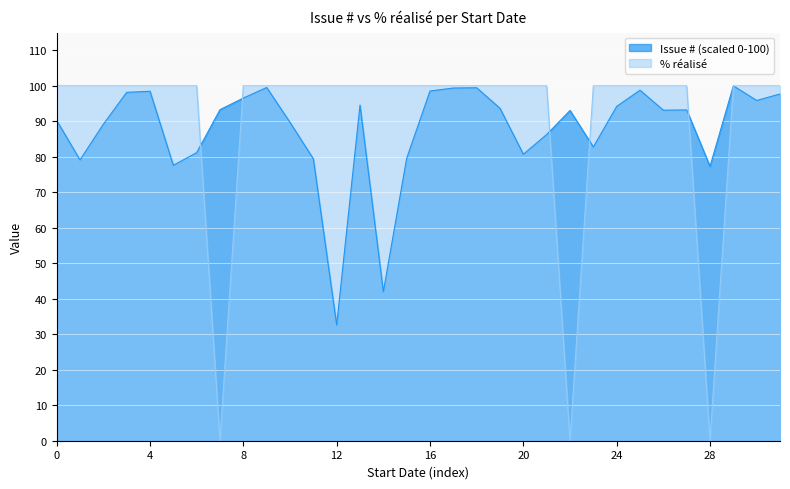

What is the difference between the maximum and second lowest values in the % réalisé series?

100.0